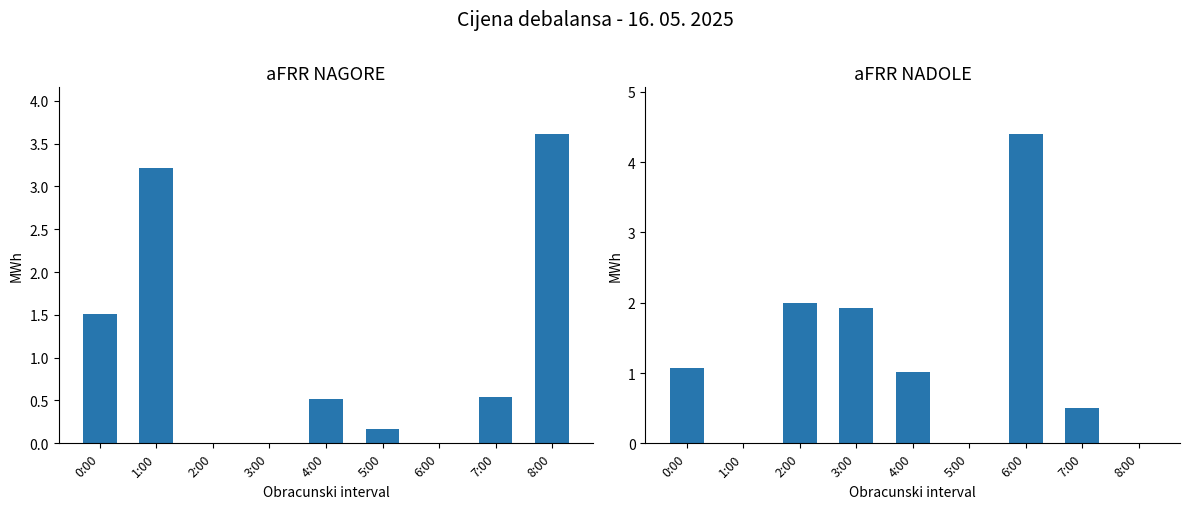

Rank the series by their average value, from lowest to highest.

aFRR NAGORE (MWh), aFRR NADOLE (MWh)